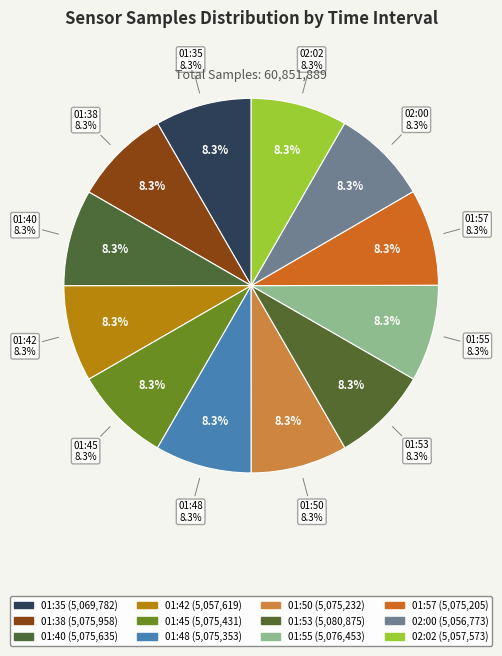

Is 02:00 the majority of the pie?

No